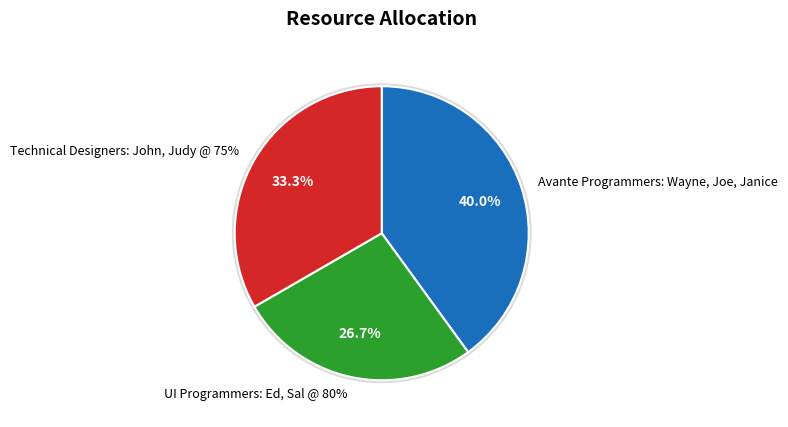

Which category has the biggest portion of the pie?

Avante Programmers: Wayne, Joe, Janice